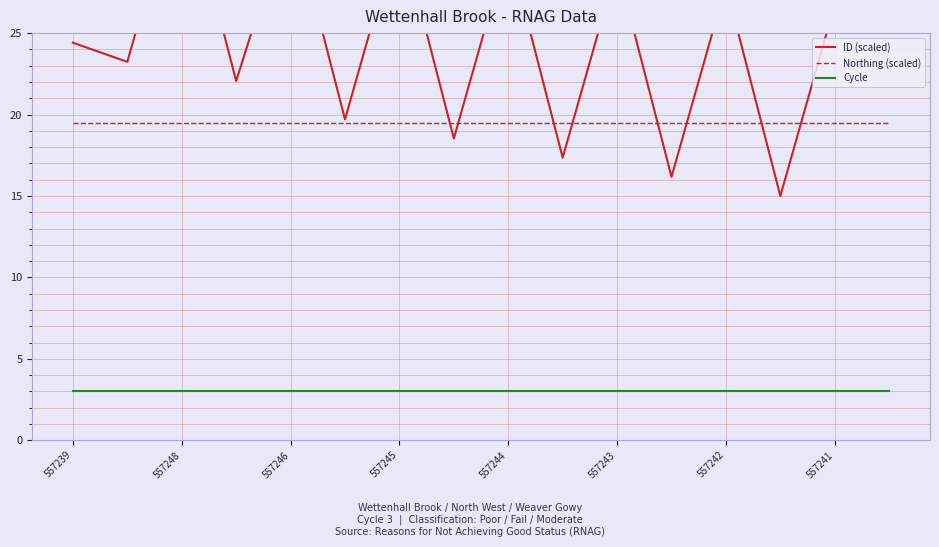

Which series has the largest total across all categories?

ID (scaled)